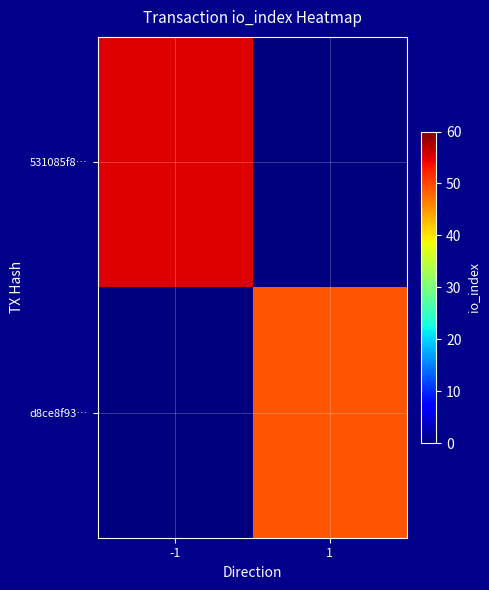

Between 1 and -1, which is larger?

-1